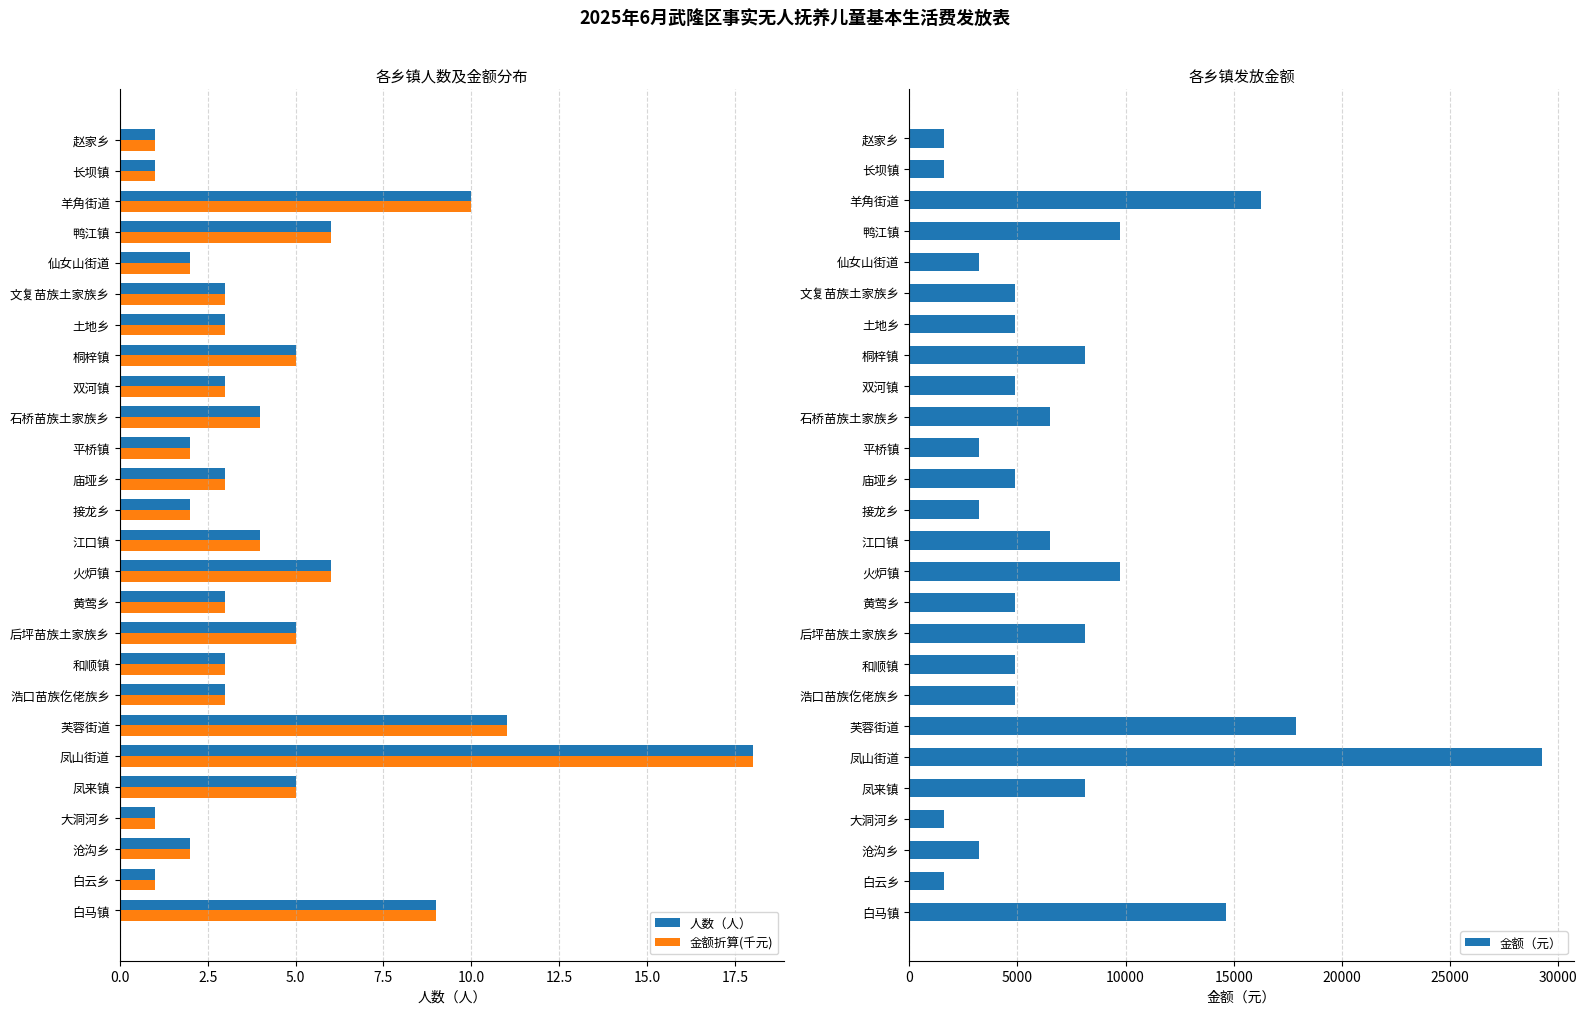

The value of 金额折算(千元) at 鸭江镇 is 9. True or false?

False